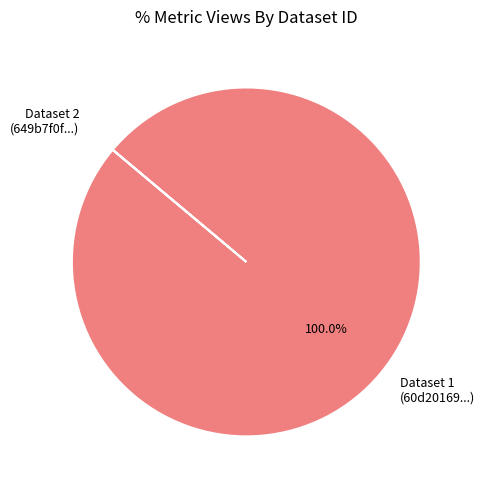

Which category accounts for the majority?

Dataset 1 (60d20169...)